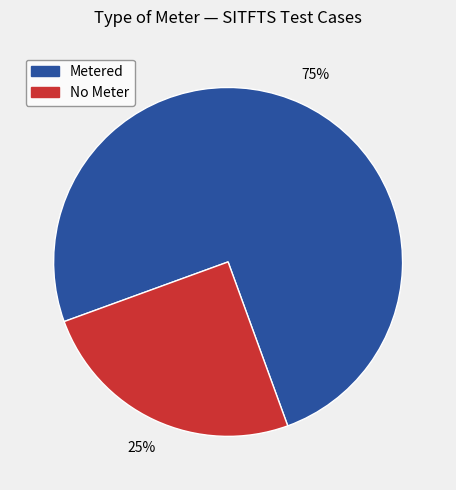

Does any single category account for the majority?

Yes